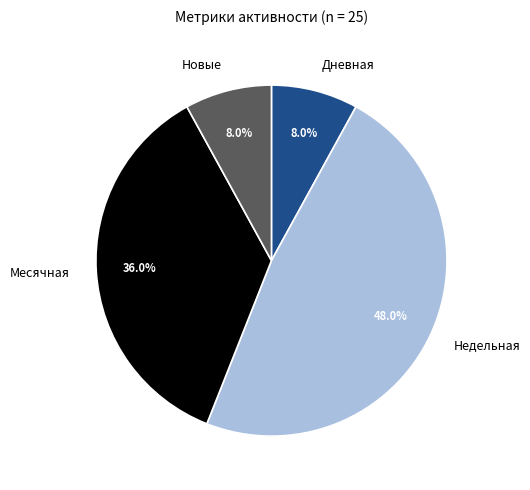

What is the ratio of the value at Месячная to the value at Недельная?

0.8